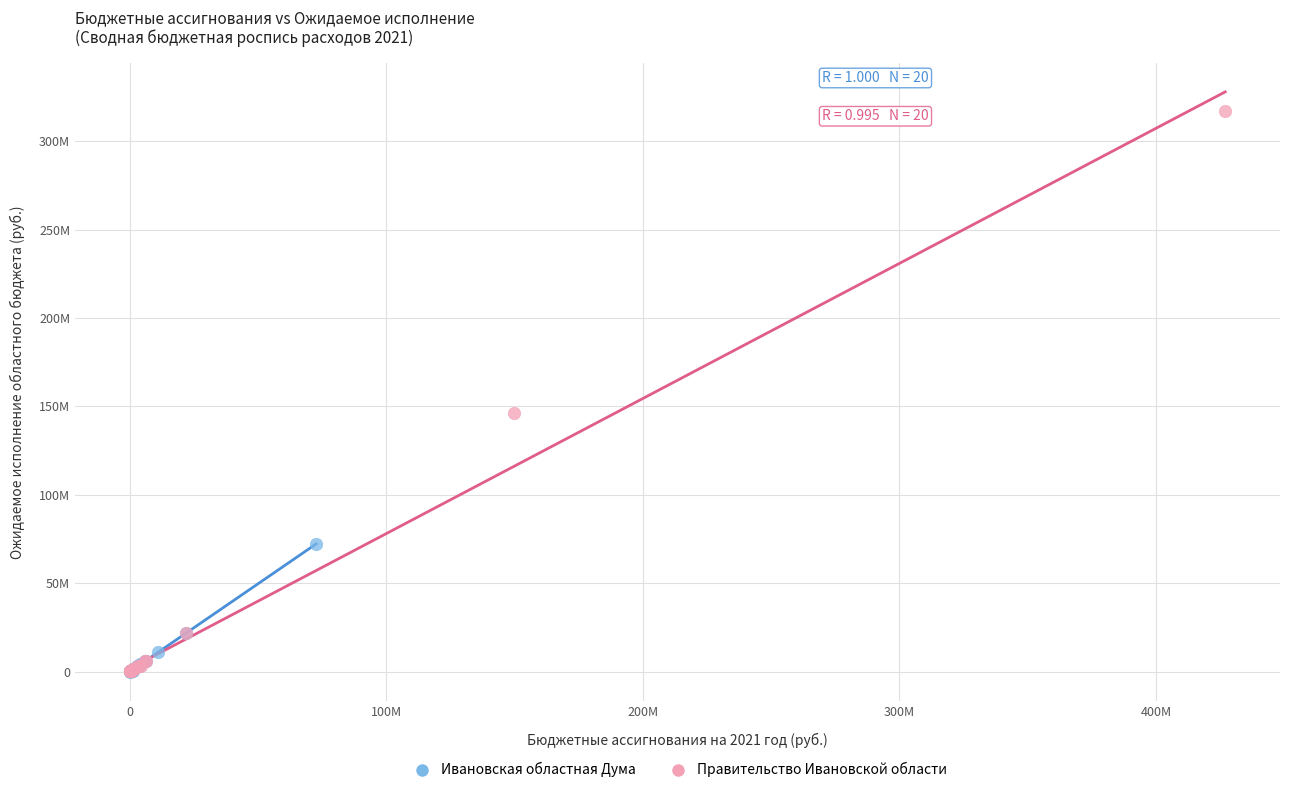

Which series has the largest Y range (max minus min)?

Правительство Ивановской области